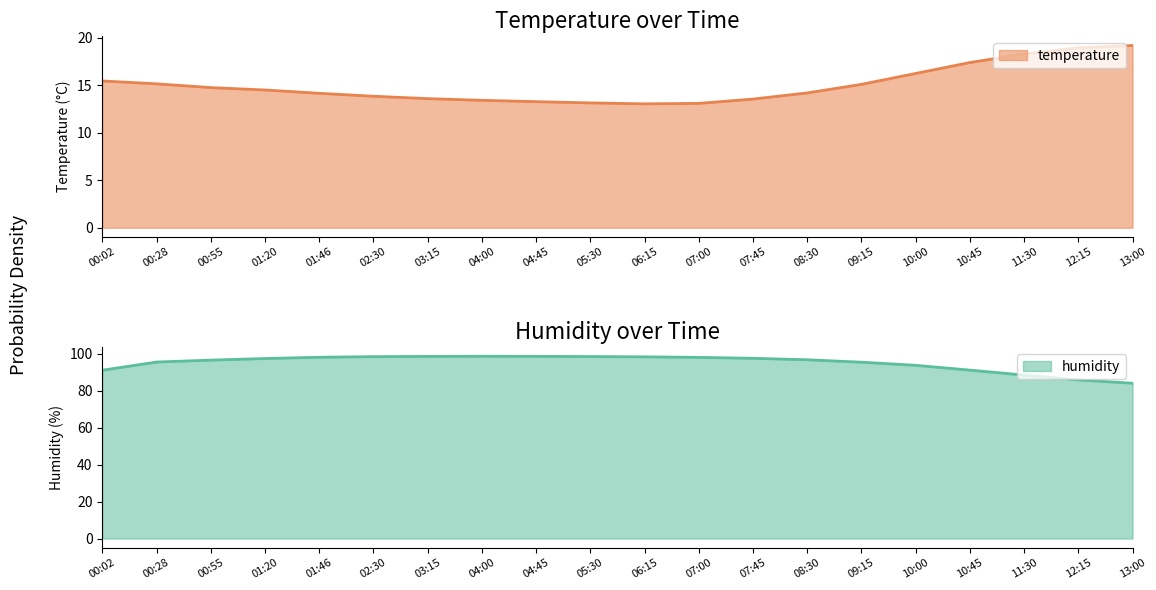

Reading left to right, transcribe all the data shown in this chart.

temperature: 15.5	15.2	14.8	14.5	14.2	13.8	13.6	13.4	13.3	13.2	13.1	13.1	13.6	14.2	15.1	16.2	17.4	18.3	18.9	19.2
humidity: 91.1	95.6	96.6	97.5	98.2	98.5	98.6	98.7	98.7	98.5	98.4	98.1	97.6	96.8	95.5	93.8	91.2	88.5	85.9	84.1